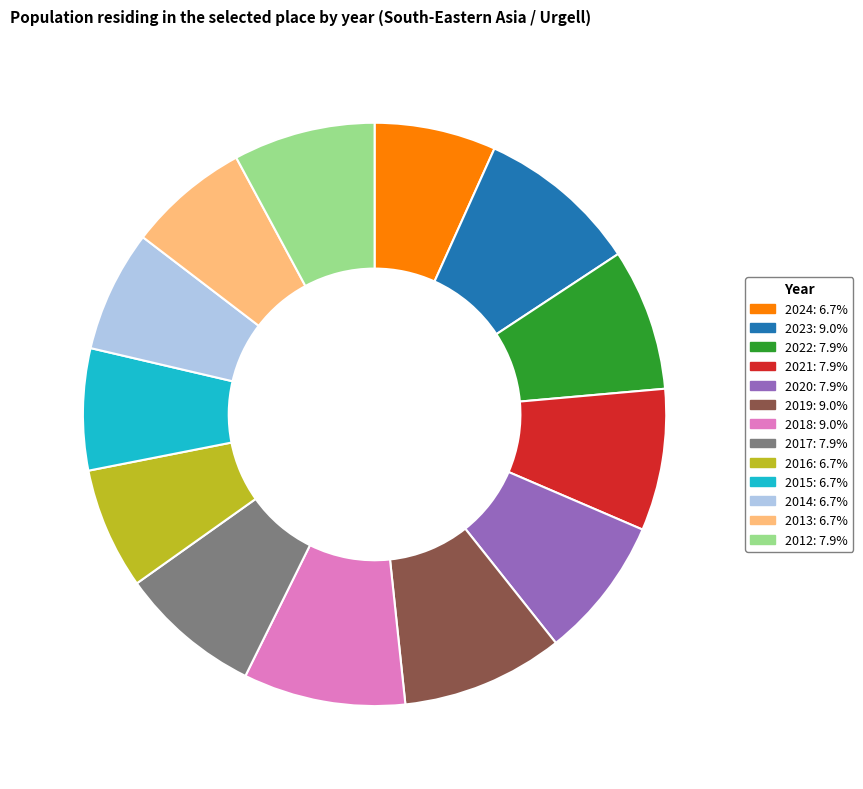

How many slices are in this pie chart?

13